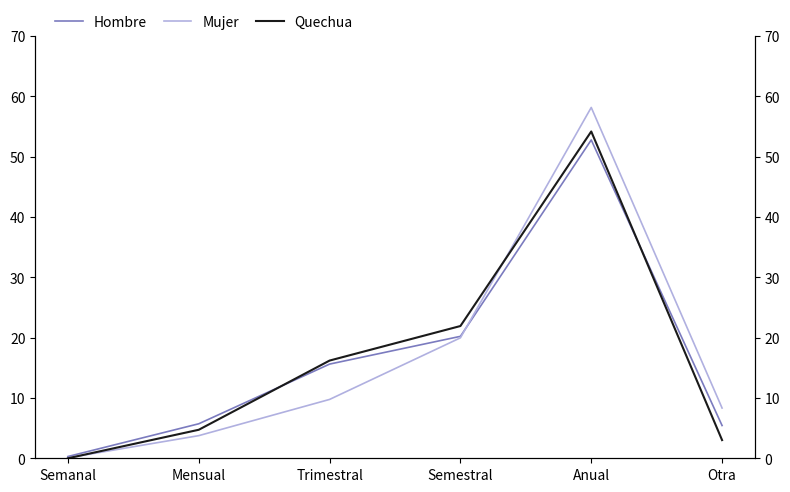

Does the chart display data point markers on the line(s)?

No